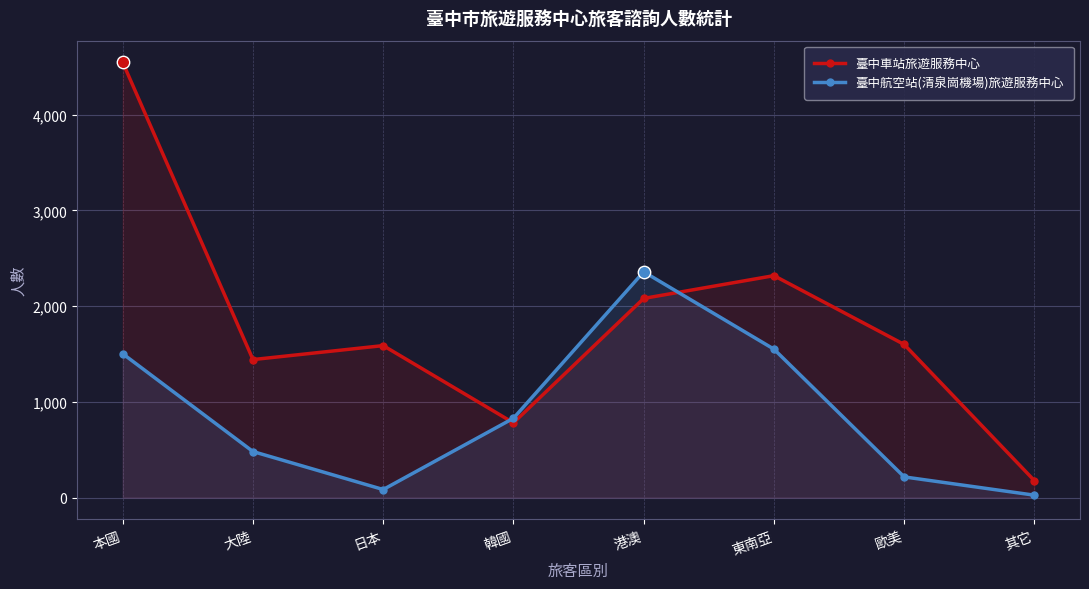

Which series contains the lowest Y value?

臺中航空站(清泉崗機場)旅遊服務中心